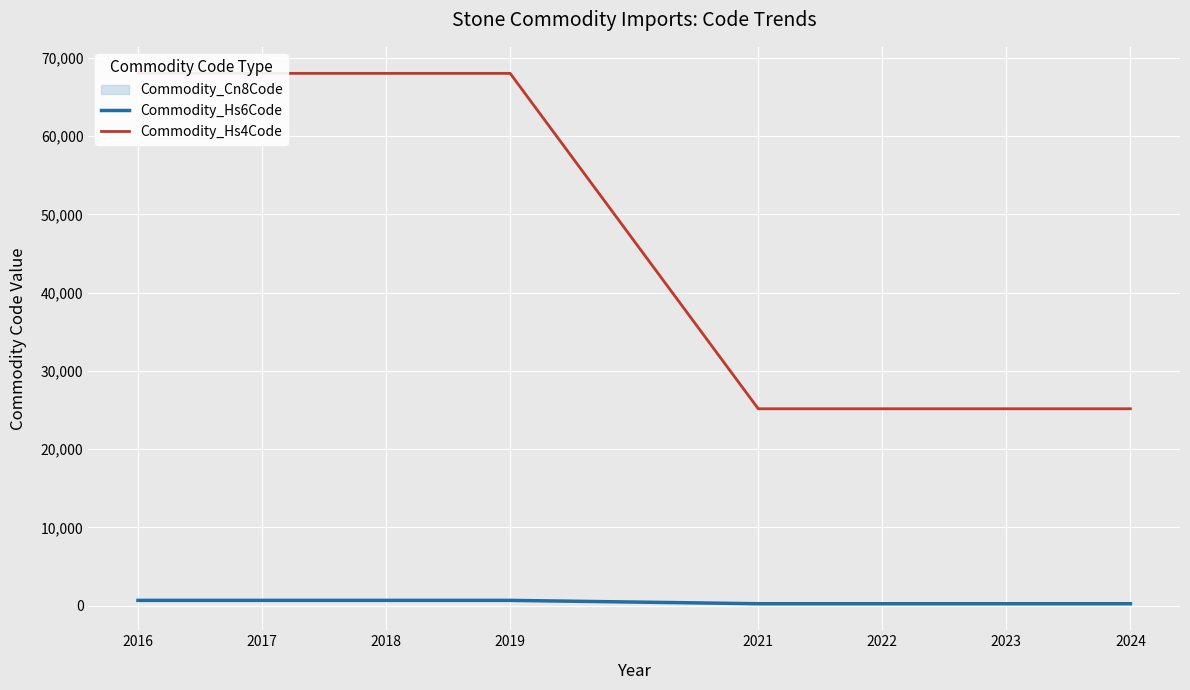

True or false: Commodity_Hs6Code and Commodity_Hs4Code cross at least once.

False